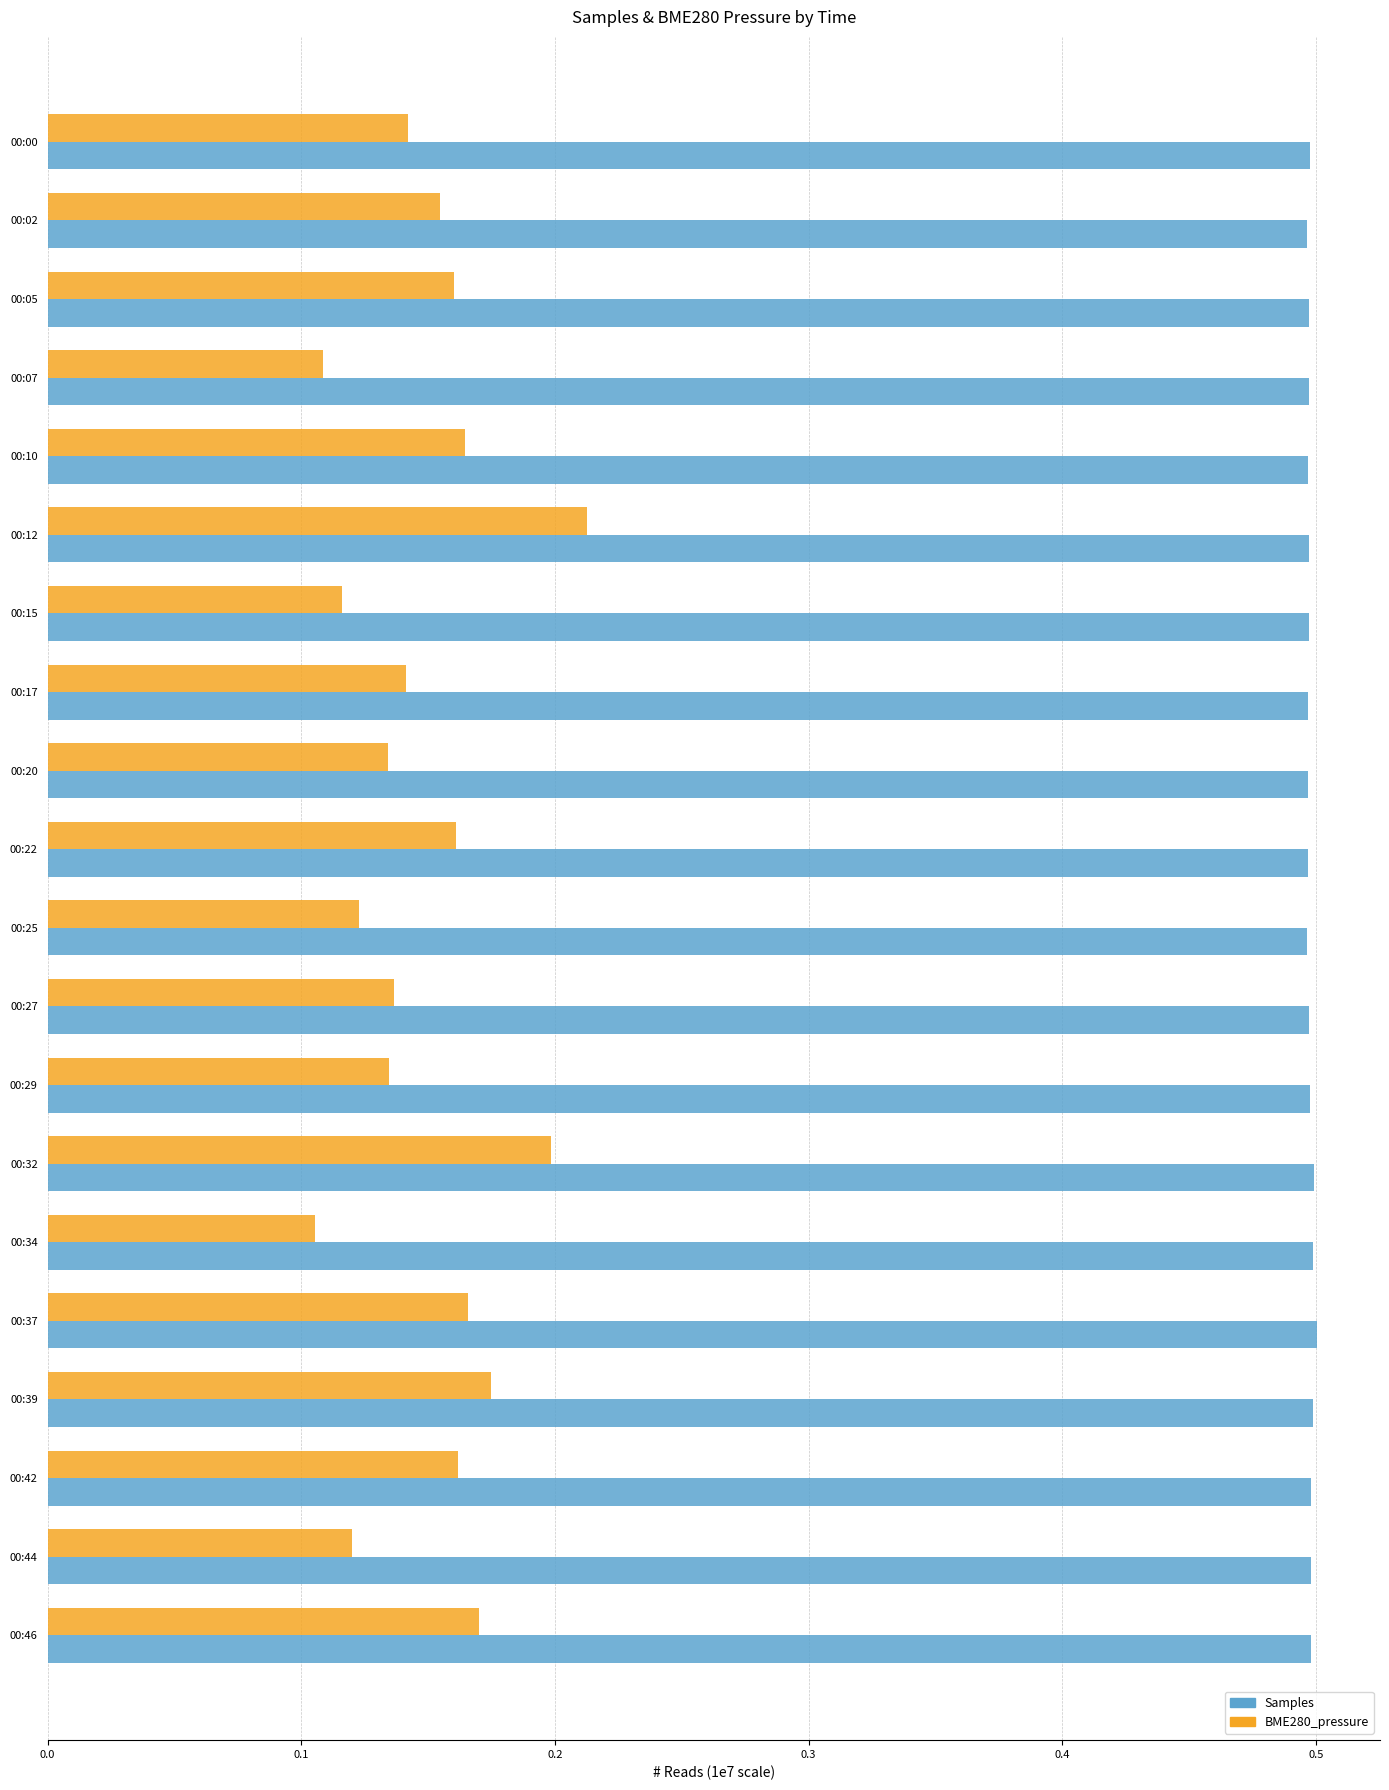

What is the greatest value displayed?

0.5